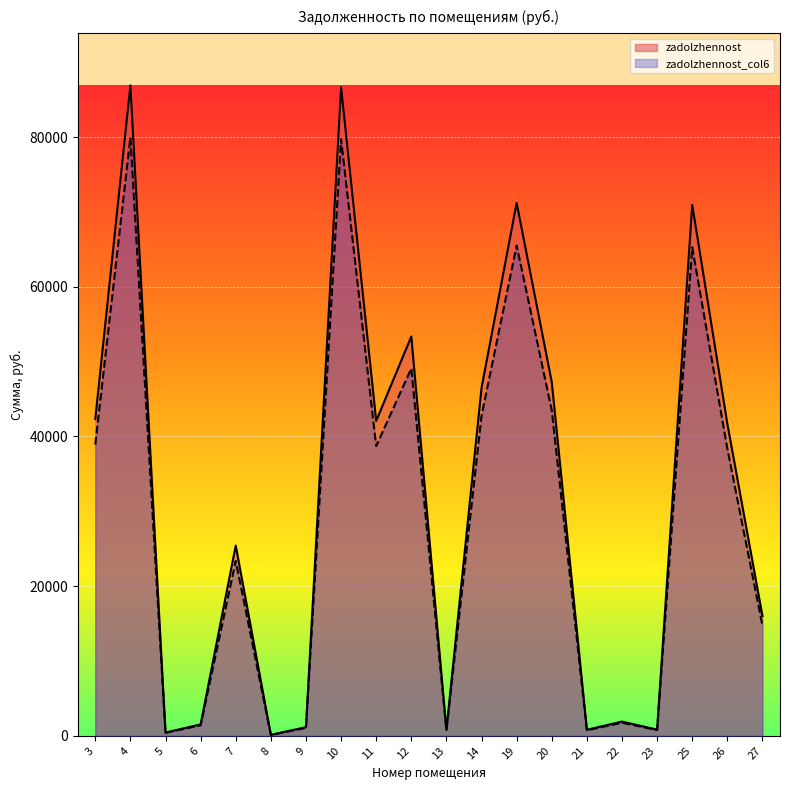

How many interior local valleys does the zadolzhennost series have?

6